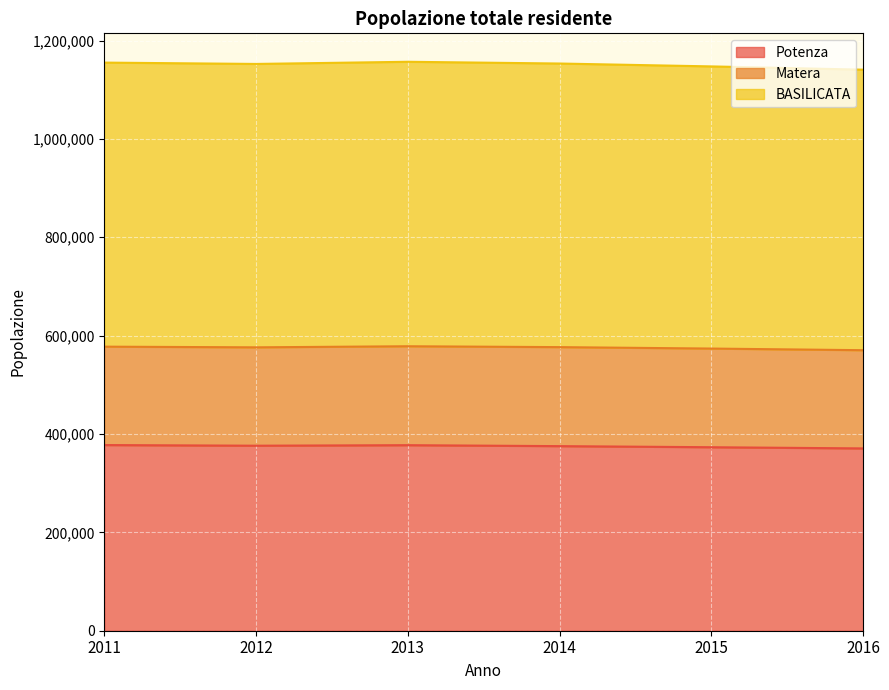

The value of Potenza at 2014 is 227882. True or false?

False